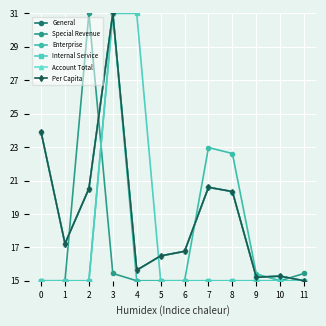

What is the value of the General point at the 10th from the left?

15.2